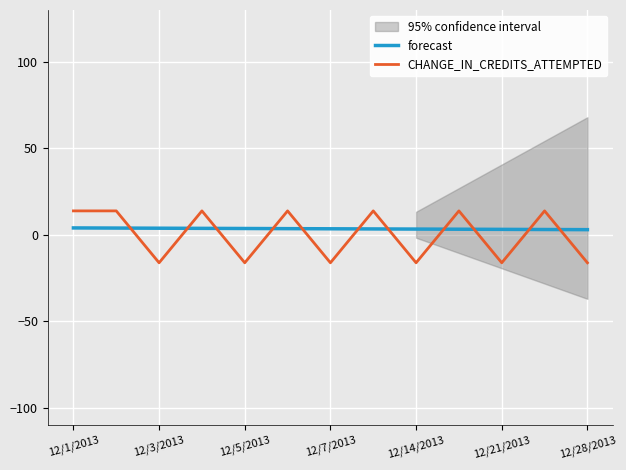

What is the value of the CHANGE_IN_CREDITS_ATTEMPTED point at the 5th from the left?

-16.2